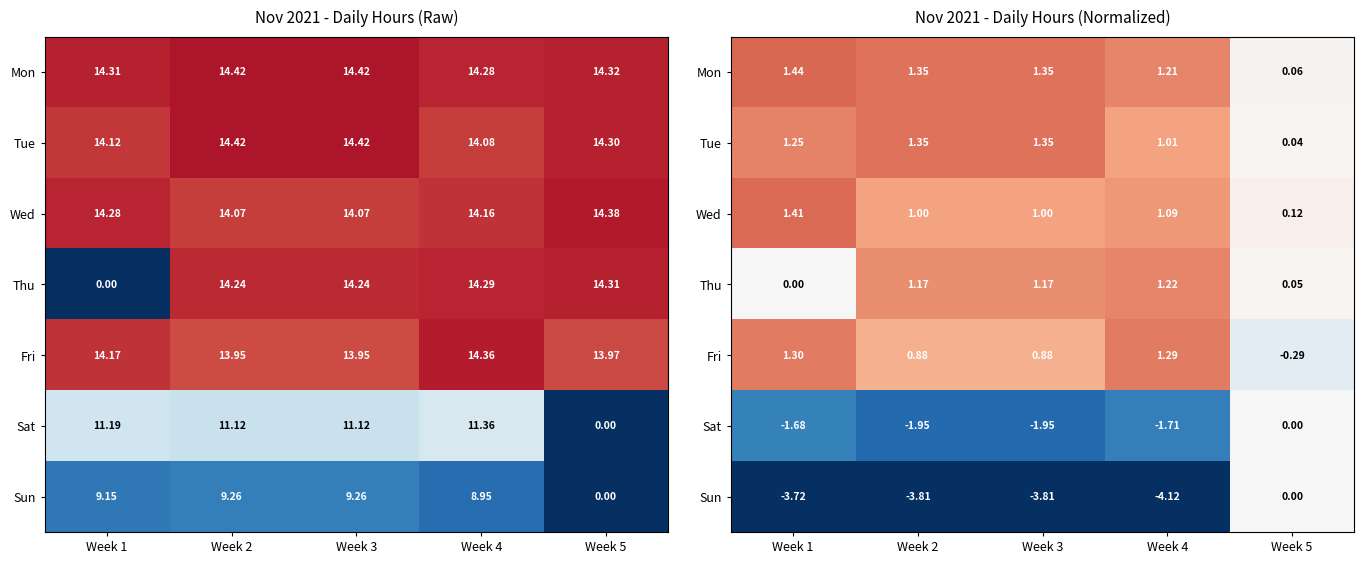

The Thu series shows 1.8 at Week 2. True or false?

False